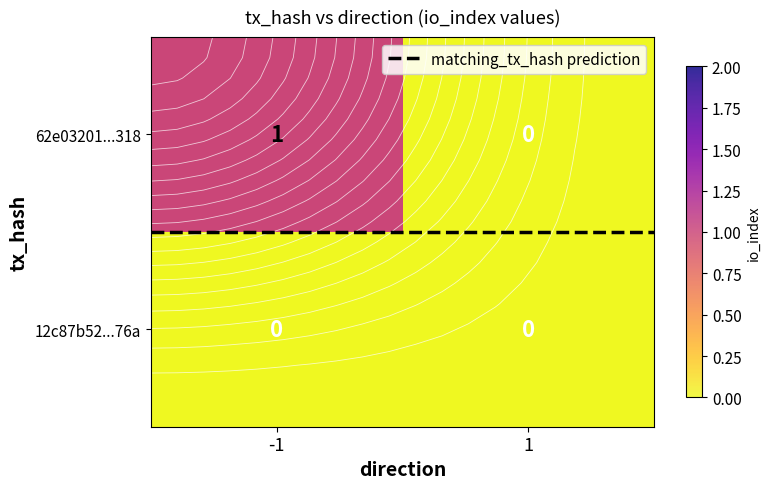

How many data points does each series have?

2